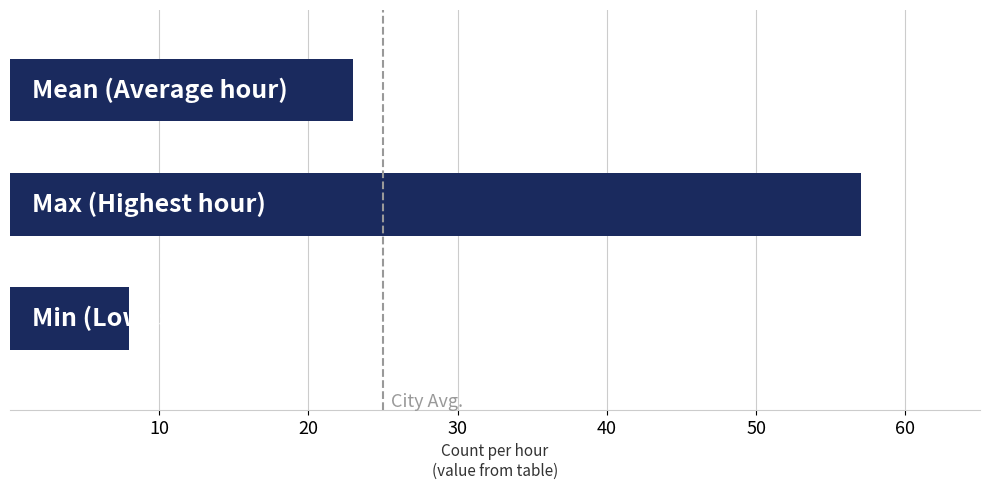

What is the minimum value shown in the chart?

8